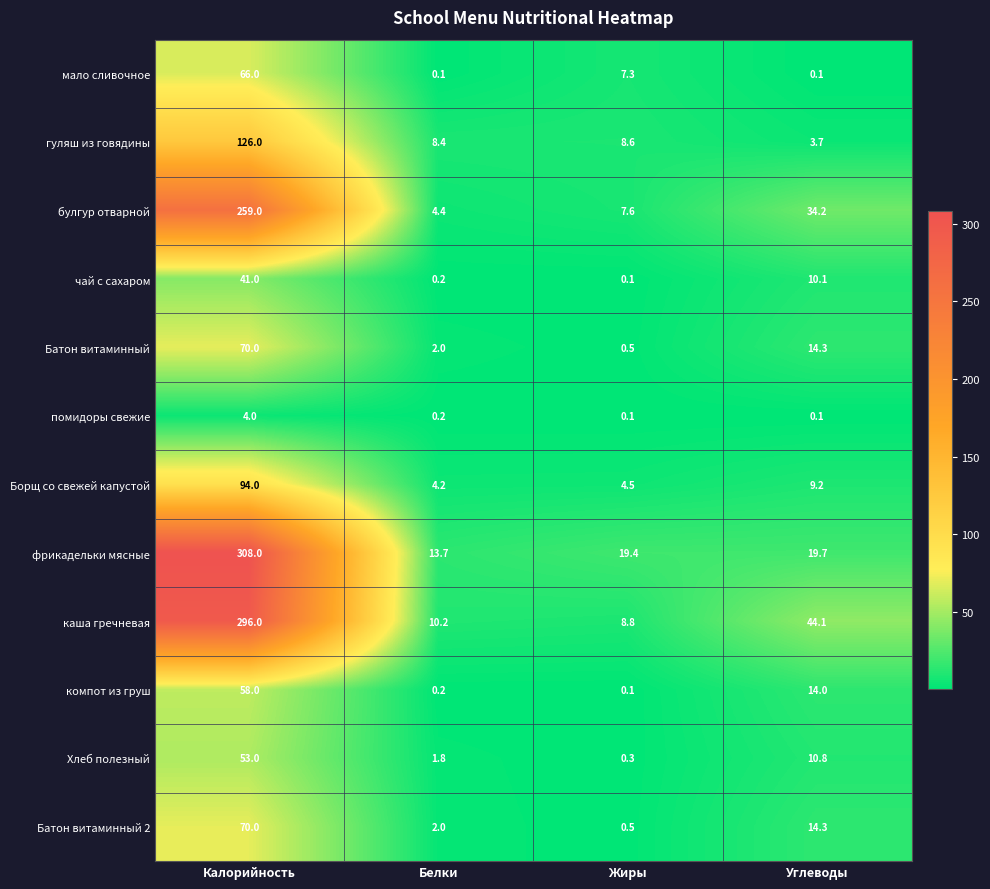

Rank the categories by гуляш из говядины value from lowest to highest.

Углеводы, Белки, Жиры, Калорийность